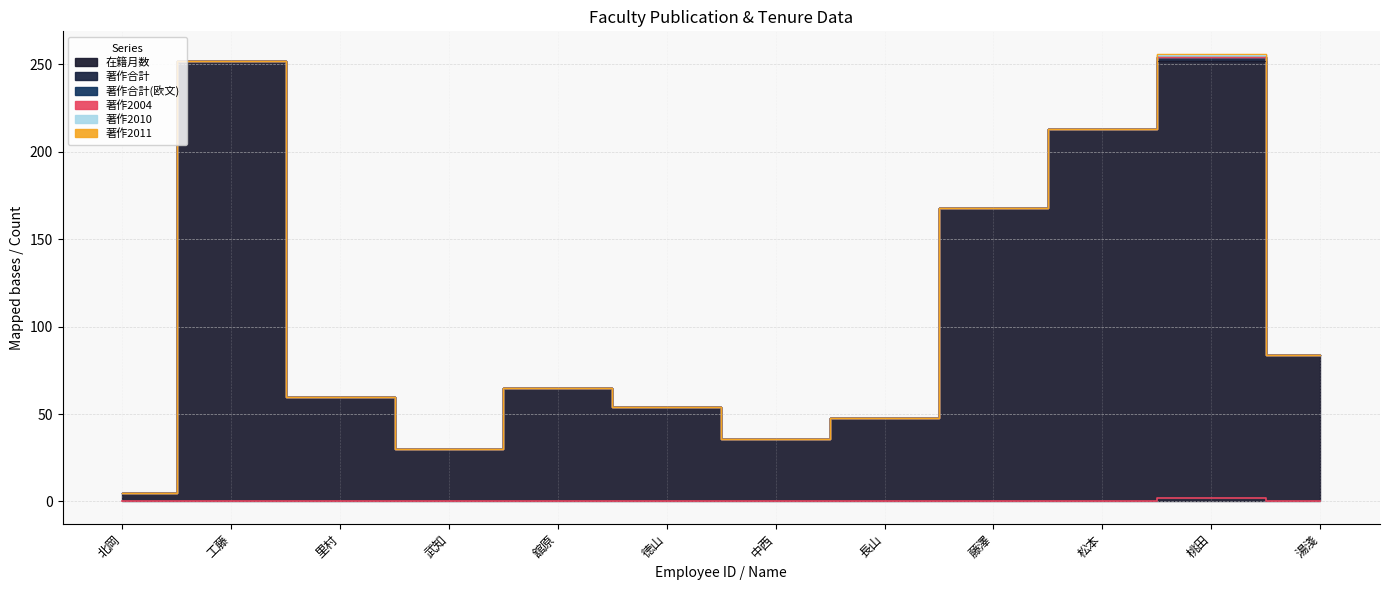

How many data points in 在籍月数 are less than 65?

6